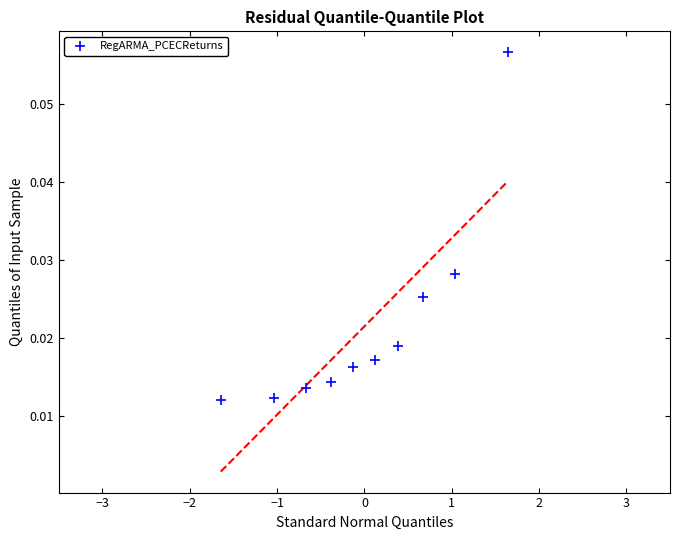

What is the range of X values (max minus min)?

3.3